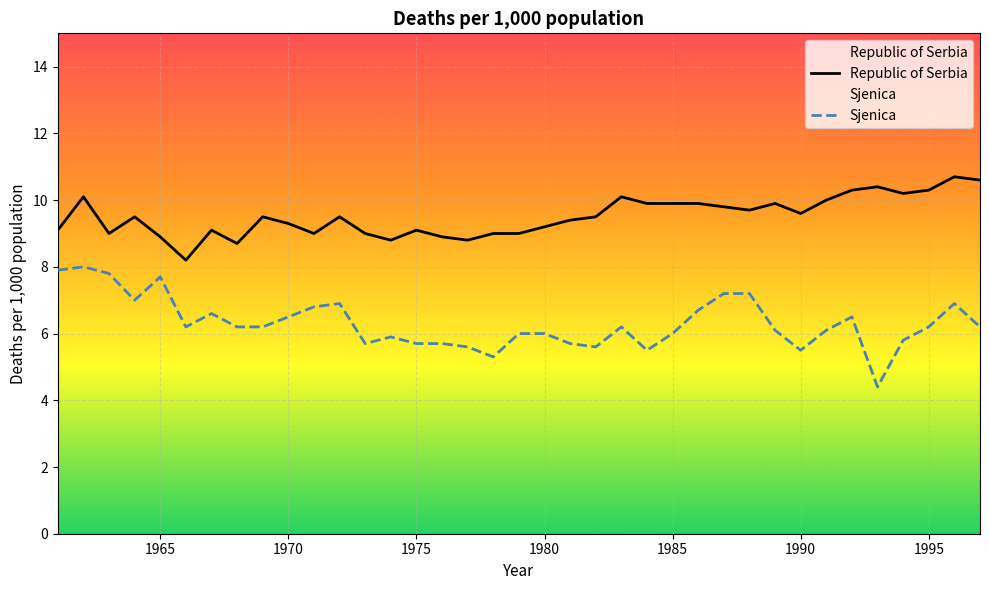

True or false: Sjenica has more than 1 points higher than both neighbors.

True